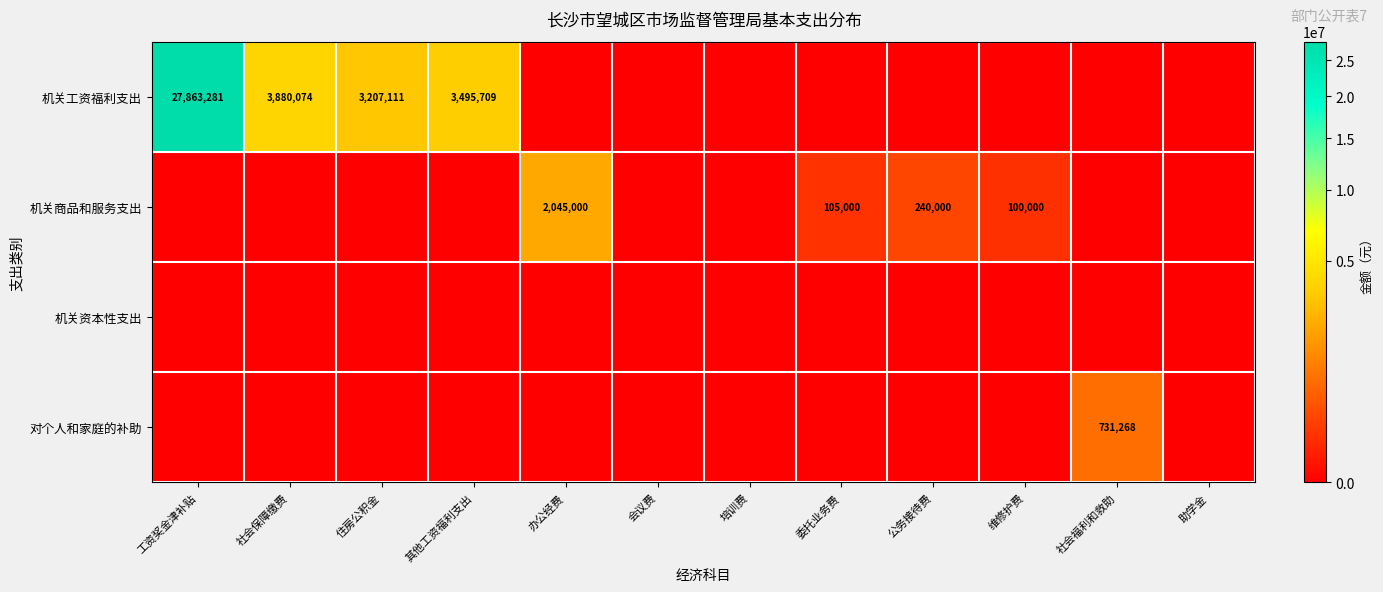

Is the value of 机关商品和服务支出 at 公务接待费 greater than the value of 机关工资福利支出 at 其他工资福利支出?

No